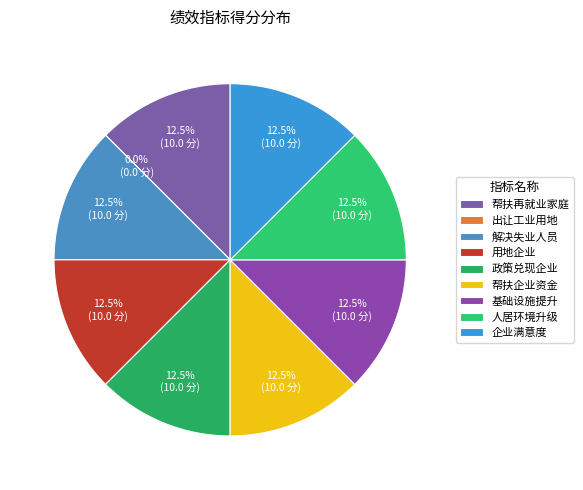

Between 帮扶企业资金 and 政策兑现企业, which is larger?

帮扶企业资金